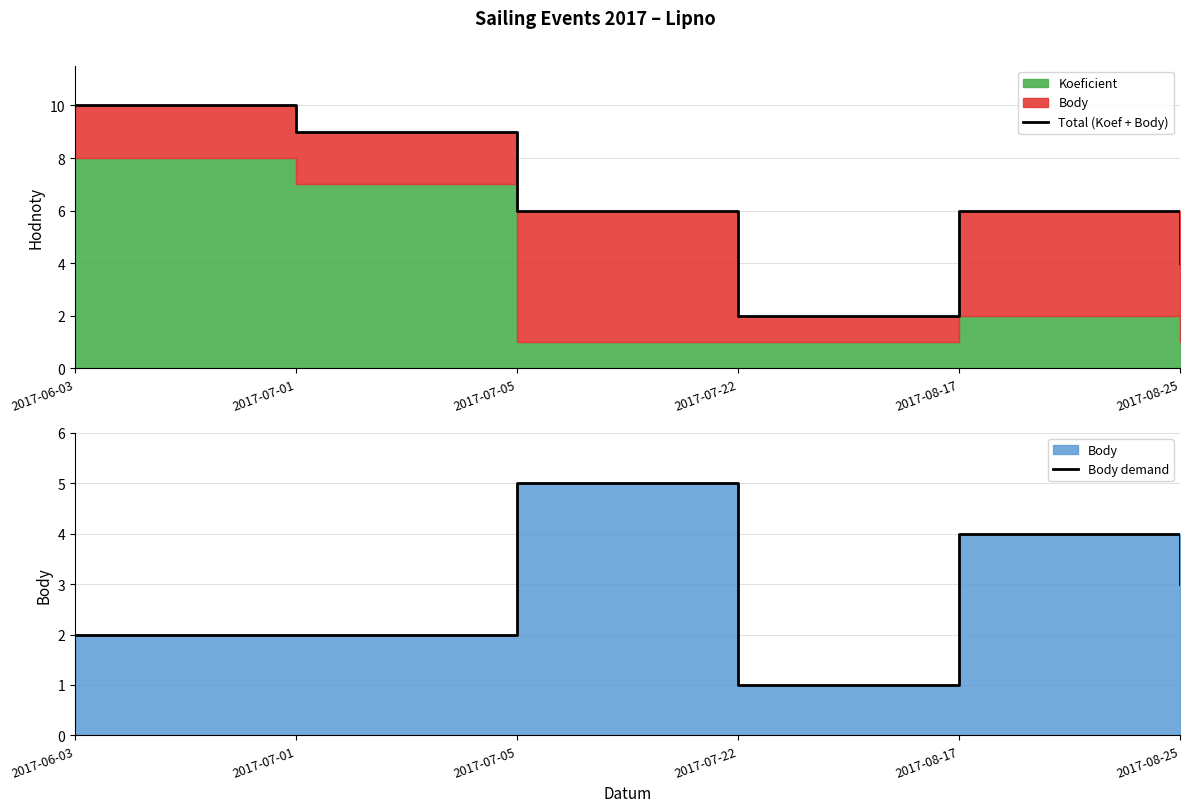

What is the difference between the highest and lowest values at 2017-07-22?

1